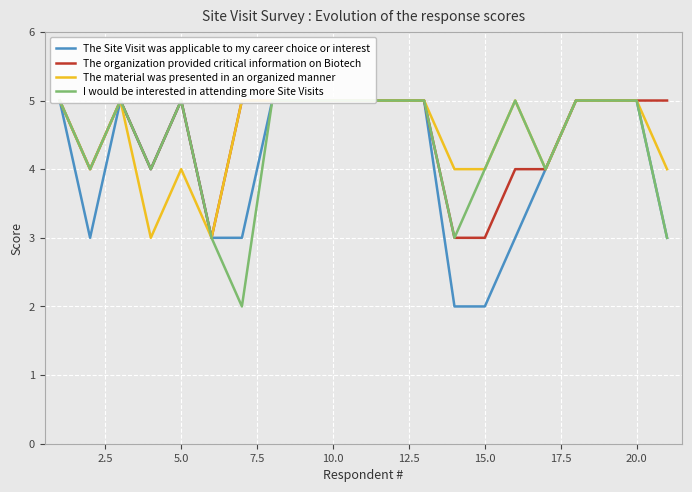

In The material was presented in an organized manner, how many points are higher than both neighbors (excluding endpoints)?

3